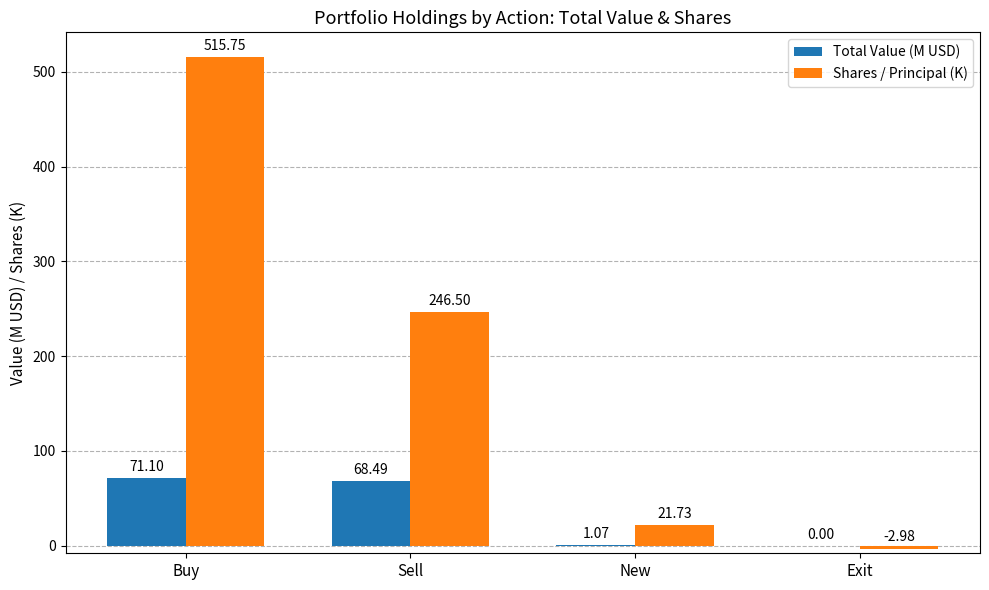

At which label is Shares / Principal (K) closest to 256?

Sell